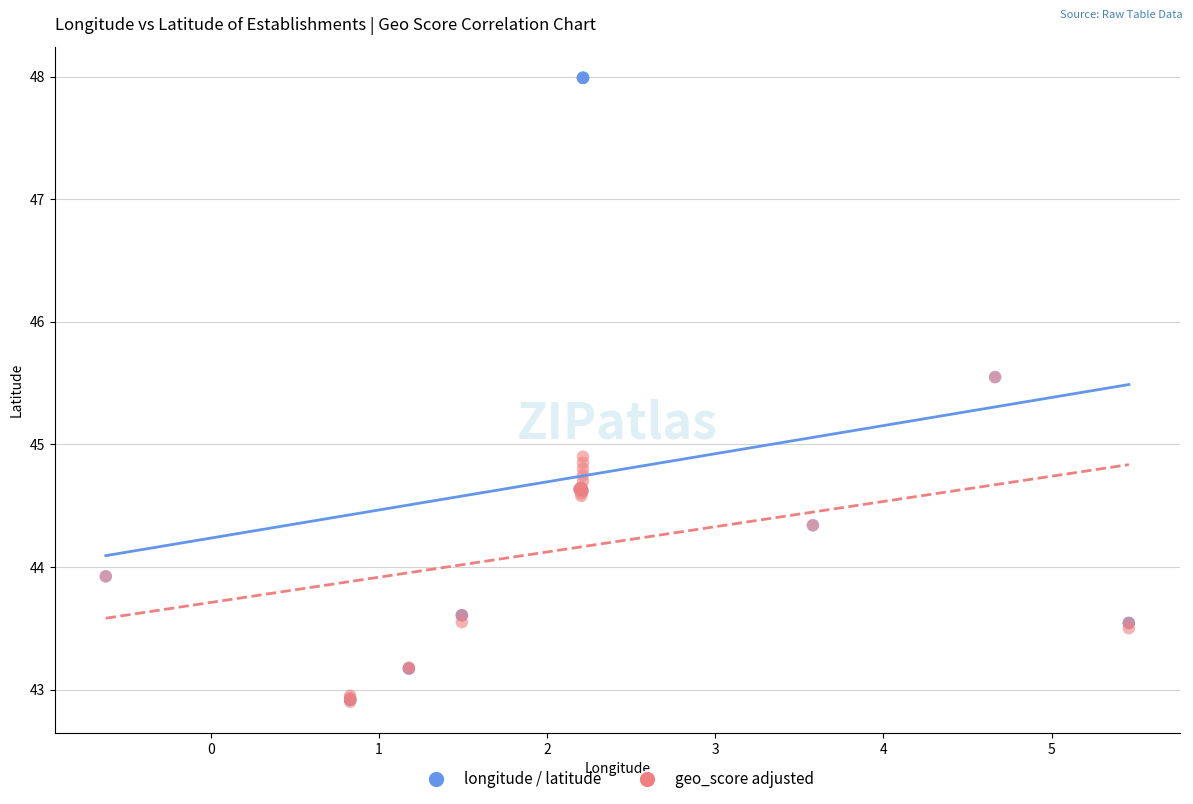

What are all the series names shown in the legend?

longitude / latitude, geo_score adjusted